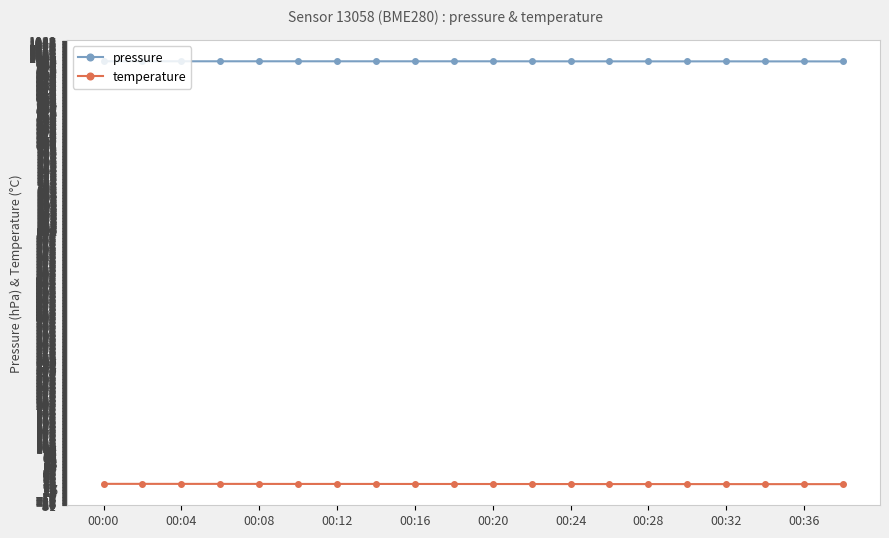

True or false: pressure and temperature intersect in this chart.

False